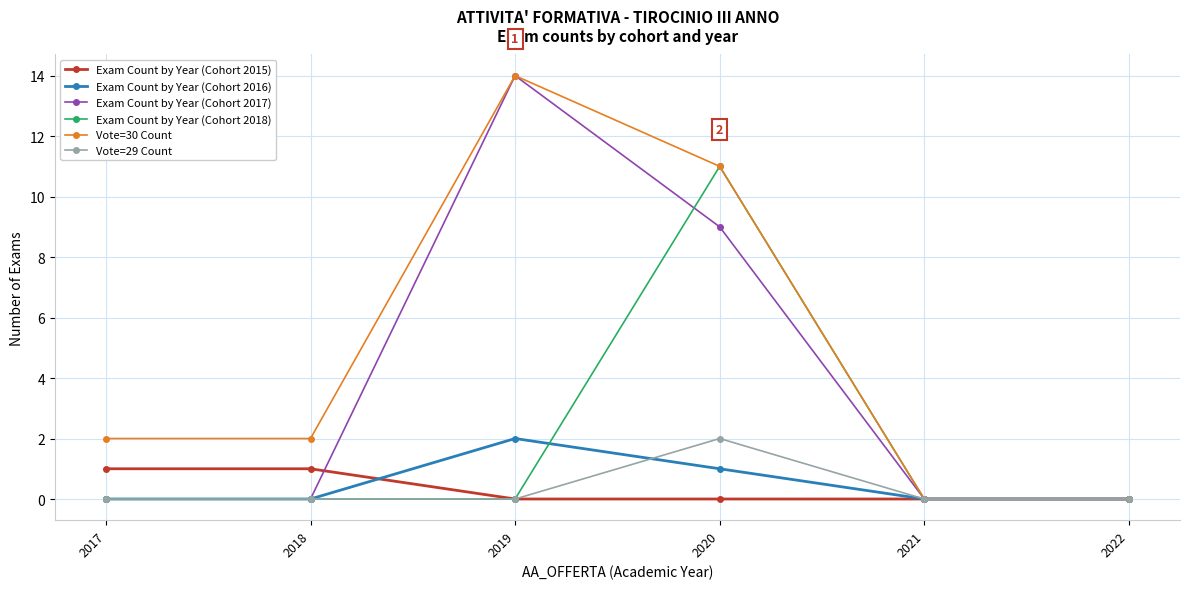

At which label is Vote=30 Count closest to 7?

2020